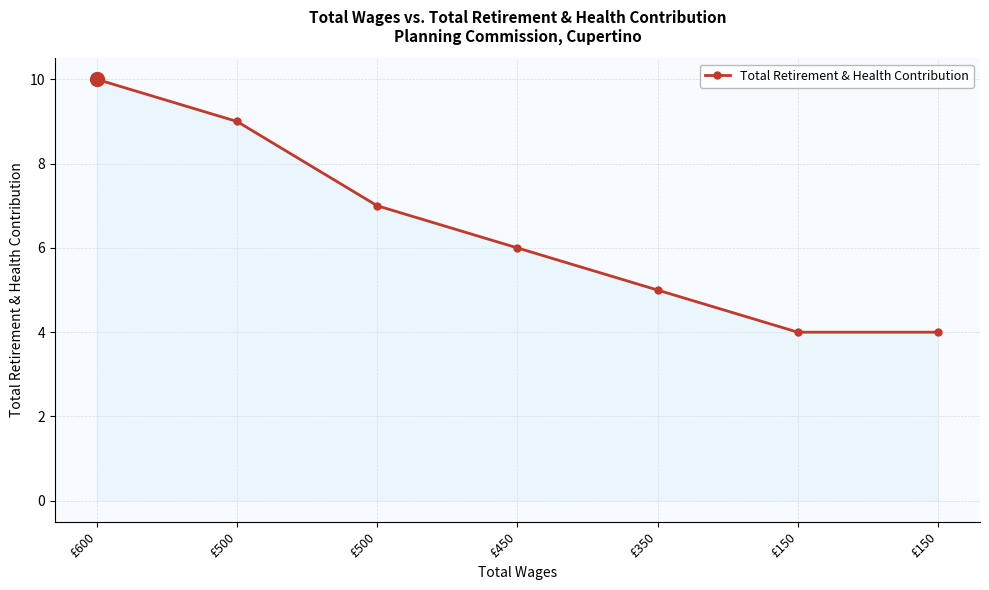

Does the chart display data point markers on the line(s)?

Yes